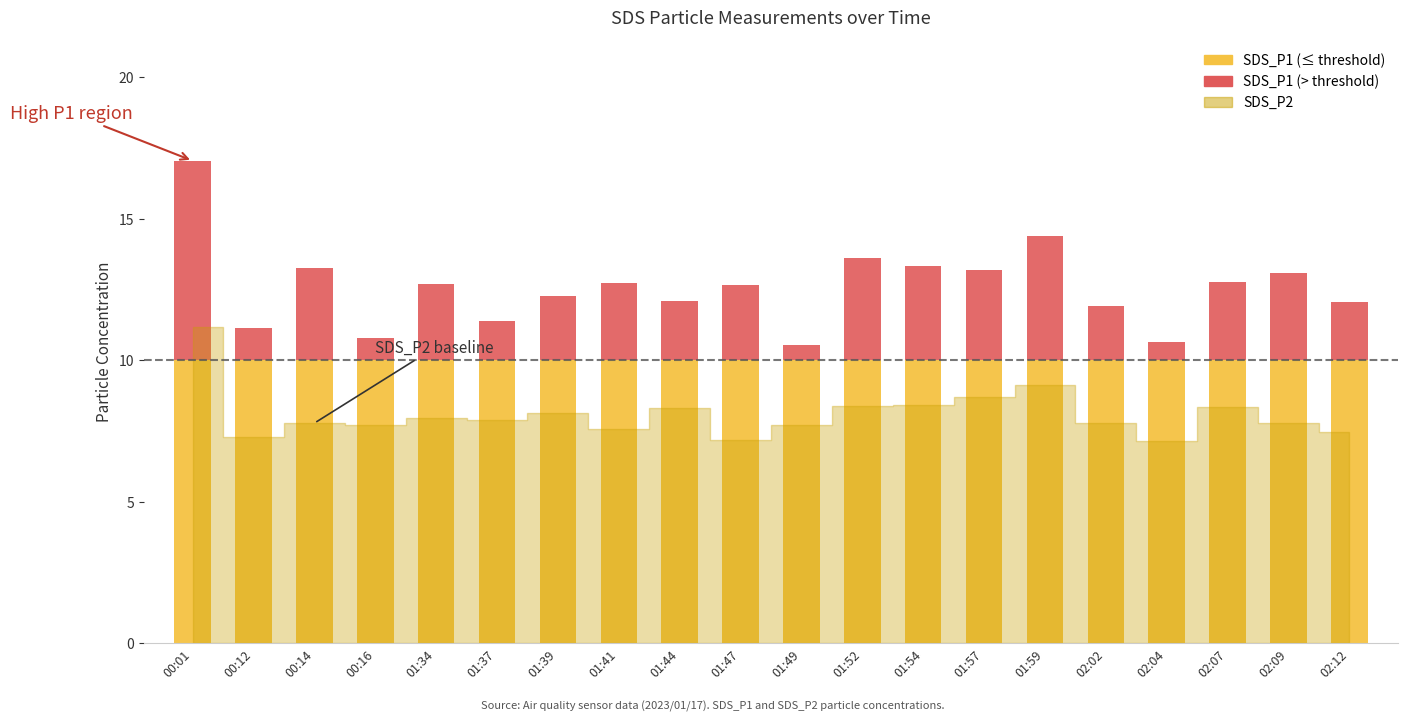

Count the number of data series in this chart.

2